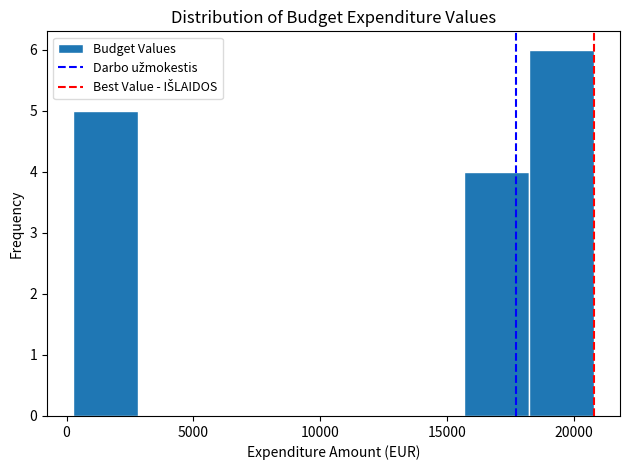

Reading left to right, list every bar in this chart as the range it spans on the x-axis followed by its height. Neither the bar edges nor the heights are printed on the chart, so give them approximately, as read against the axes.

500 to 3000: 5
3000 to 5500: 0
5500 to 8000: 0
8000 to 10500: 0
10500 to 13000: 0
13000 to 15500: 0
15500 to 18000: 4
18000 to 21000: 6